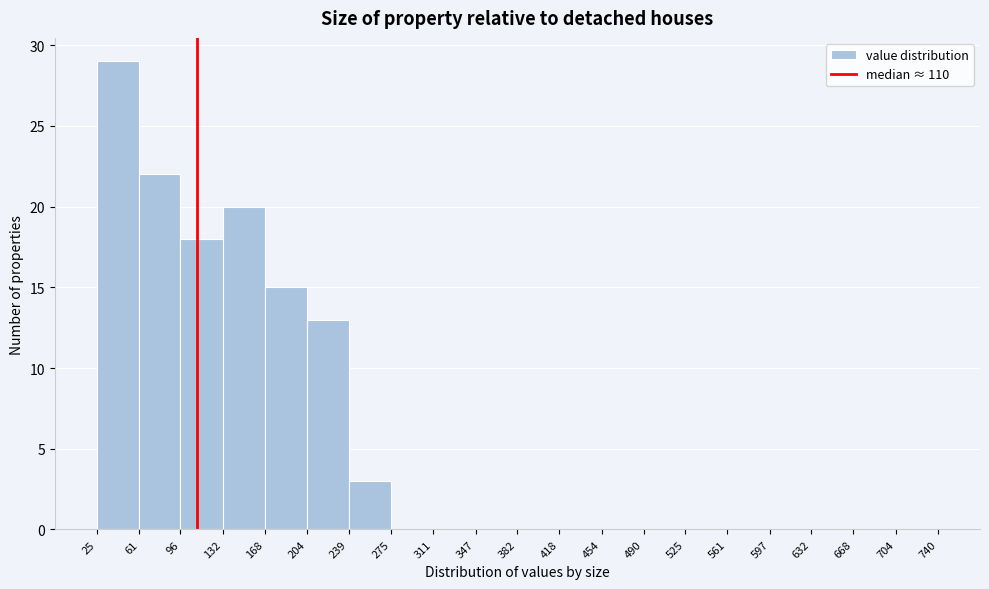

Reading left to right, list every bar in this chart as the range it spans on the x-axis followed by its height. The values are not printed on the chart, so give them approximately, as read against the axis.

25 to 61: 29
61 to 96: 22
96 to 132: 18
132 to 168: 20
168 to 204: 15
204 to 239: 13
239 to 275: 3
275 to 311: 0
311 to 347: 0
347 to 382: 0
382 to 418: 0
418 to 454: 0
454 to 490: 0
490 to 525: 0
525 to 561: 0
561 to 597: 0
597 to 632: 0
632 to 668: 0
668 to 704: 0
704 to 740: 0